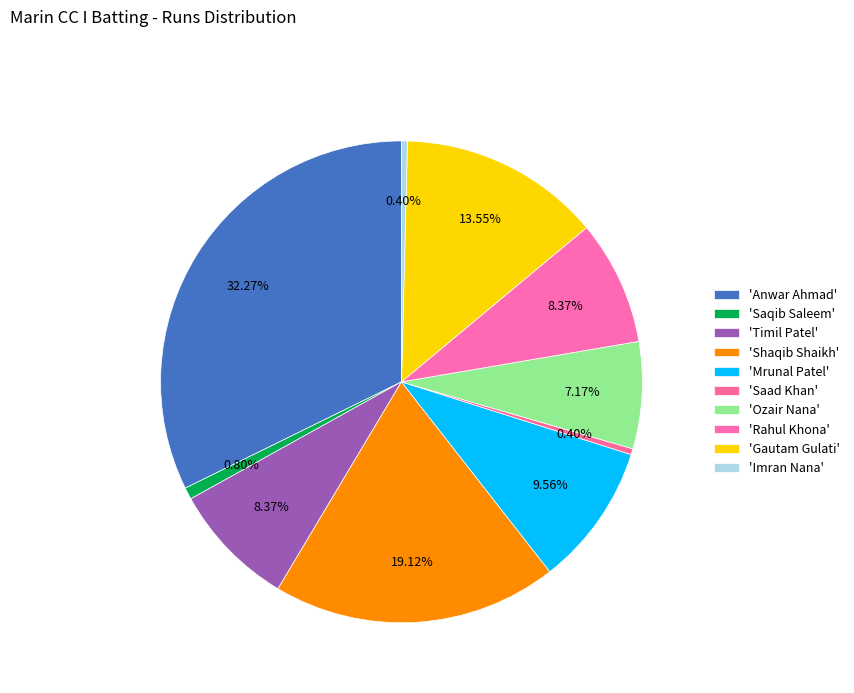

To the nearest percent, what is the difference between the largest and smallest slice percentages?

32%